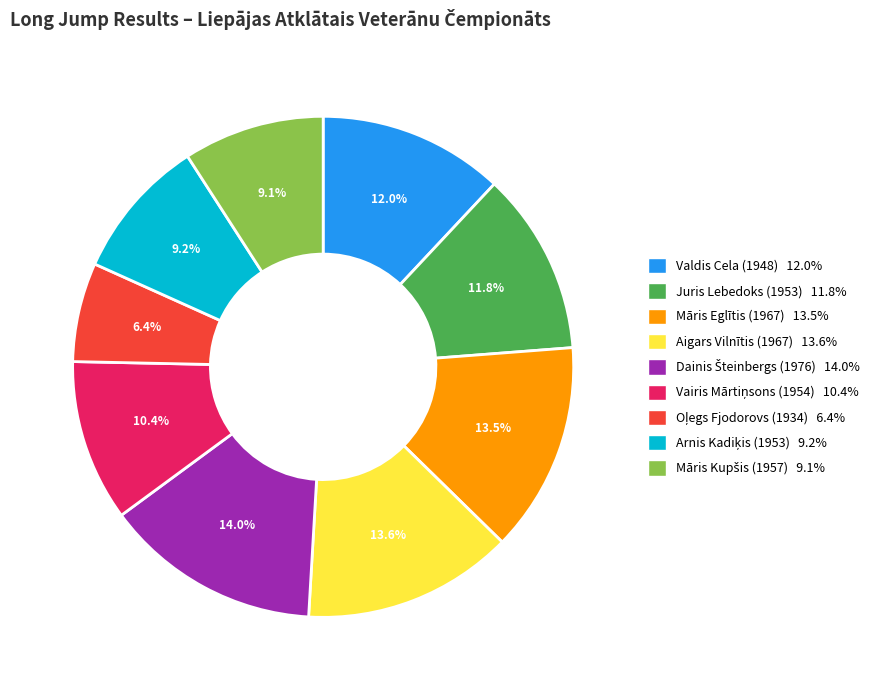

What is the ratio of the value at Valdis Cela (1948) 12.0% to the value at Māris Eglītis (1967) 13.5%?

0.9